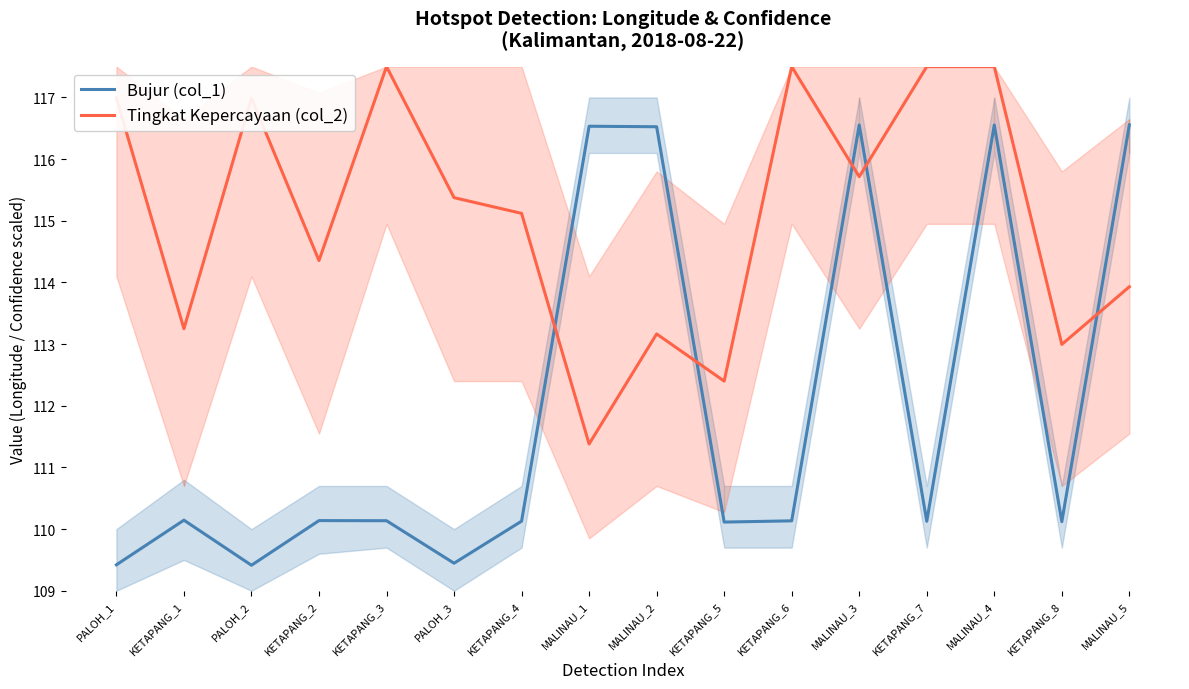

Reading left to right, what are all the values shown in this chart?

Bujur (col_1): PALOH_1=109.4	KETAPANG_1=110.1	PALOH_2=109.4	KETAPANG_2=110.1	KETAPANG_3=110.1	PALOH_3=109.4	KETAPANG_4=110.1	MALINAU_1=116.5	MALINAU_2=116.5	KETAPANG_5=110.1	KETAPANG_6=110.1	MALINAU_3=116.6	KETAPANG_7=110.1	MALINAU_4=116.6	KETAPANG_8=110.1	MALINAU_5=116.6
Tingkat Kepercayaan (col_2): PALOH_1=117.0	KETAPANG_1=113.2	PALOH_2=117.0	KETAPANG_2=114.4	KETAPANG_3=117.5	PALOH_3=115.4	KETAPANG_4=115.1	MALINAU_1=111.4	MALINAU_2=113.2	KETAPANG_5=112.4	KETAPANG_6=117.5	MALINAU_3=115.7	KETAPANG_7=117.5	MALINAU_4=117.5	KETAPANG_8=113.0	MALINAU_5=113.9